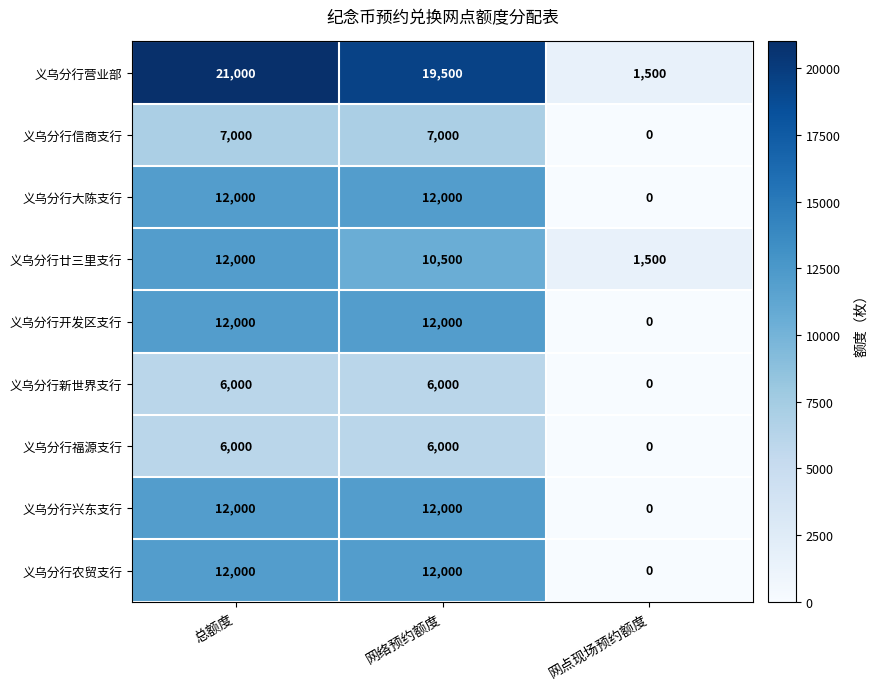

The 义乌分行廿三里支行 series shows 10500 at 网络预约额度. True or false?

True